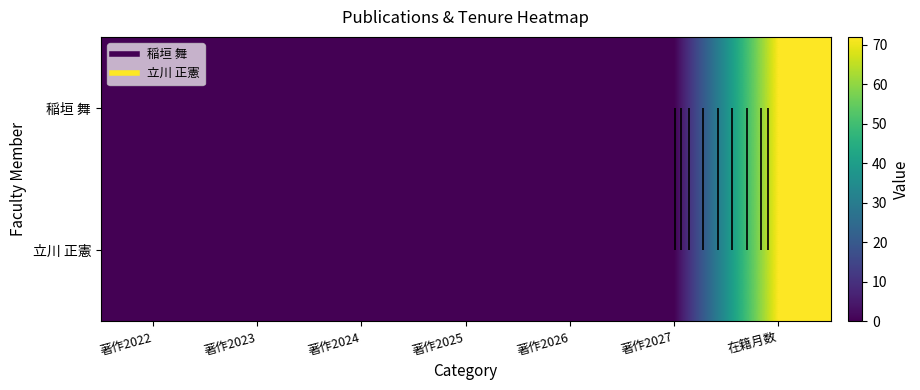

What is the highest value of the 立川 正憲 series?

72